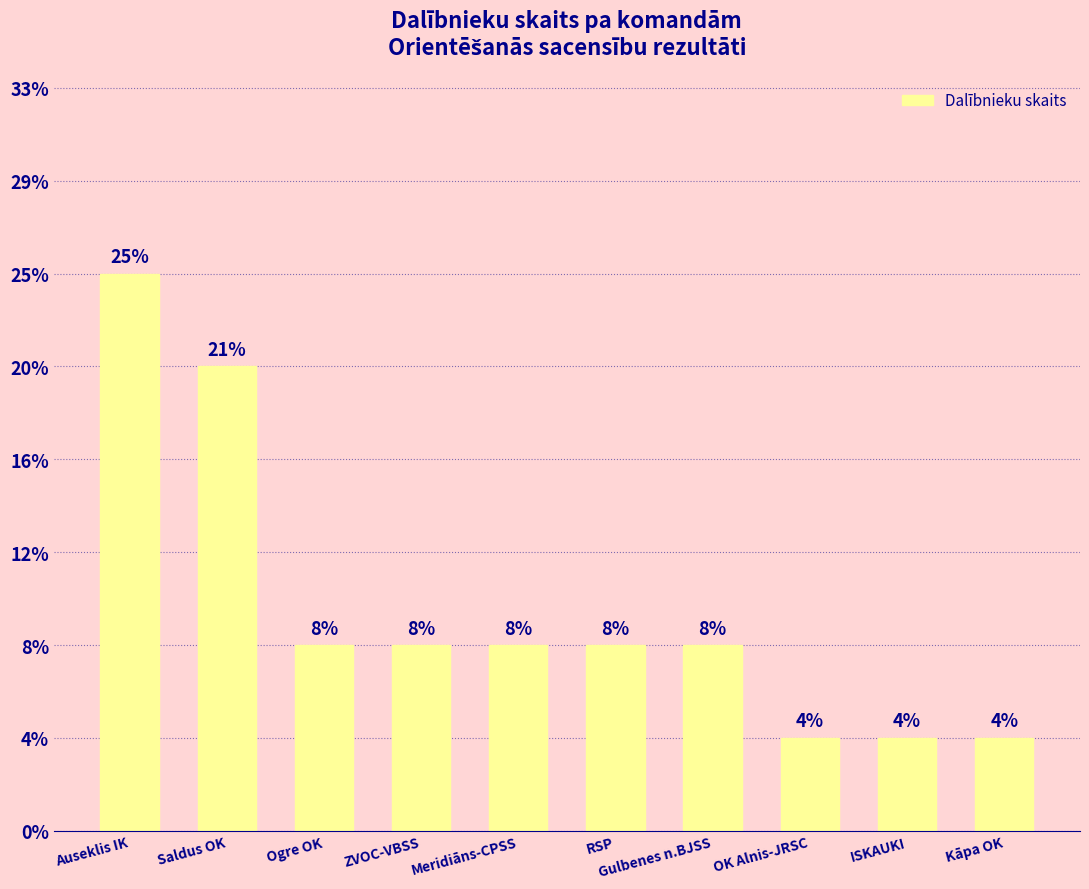

List the labels in order of value, smallest first.

OK Alnis-JRSC, ISKAUKI, Kāpa OK, Ogre OK, ZVOC-VBSS, Meridiāns-CPSS, RSP, Gulbenes n.BJSS, Saldus OK, Auseklis IK